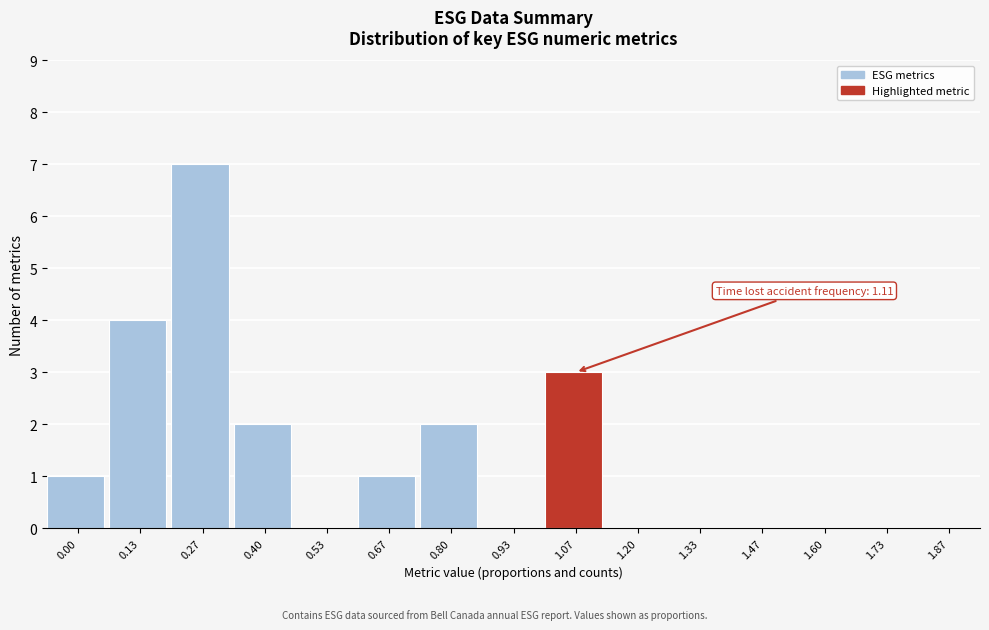

Reading left to right, extract all data points from this chart.

0.00=1	0.13=4	0.27=7	0.40=2	0.53=0	0.67=1	0.80=2	0.93=0	1.07=3	1.20=0	1.33=0	1.47=0	1.60=0	1.73=0	1.87=0